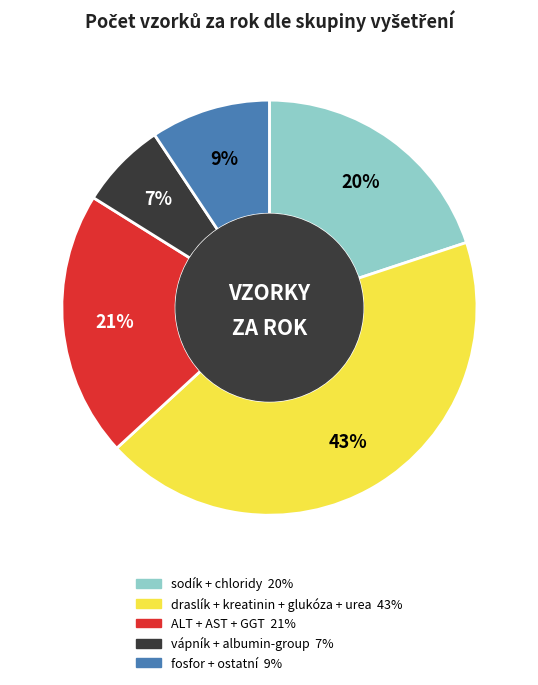

To the nearest percent, what is the average slice percentage?

20%